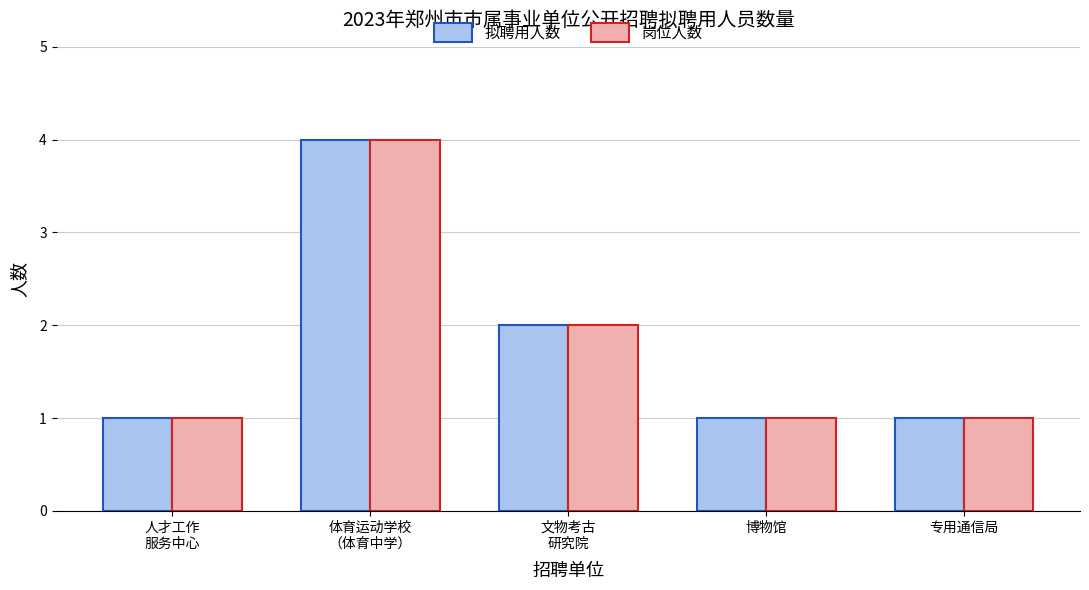

Count the 拟聘用人数 values in the range 1 to 2.

4